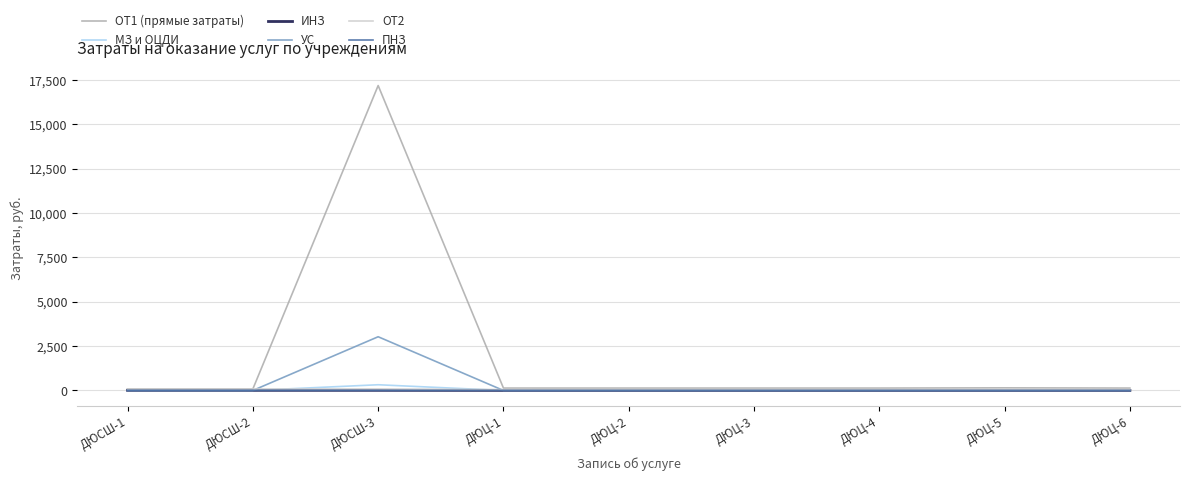

Which series has the largest total across all categories?

ОТ1 (прямые затраты)